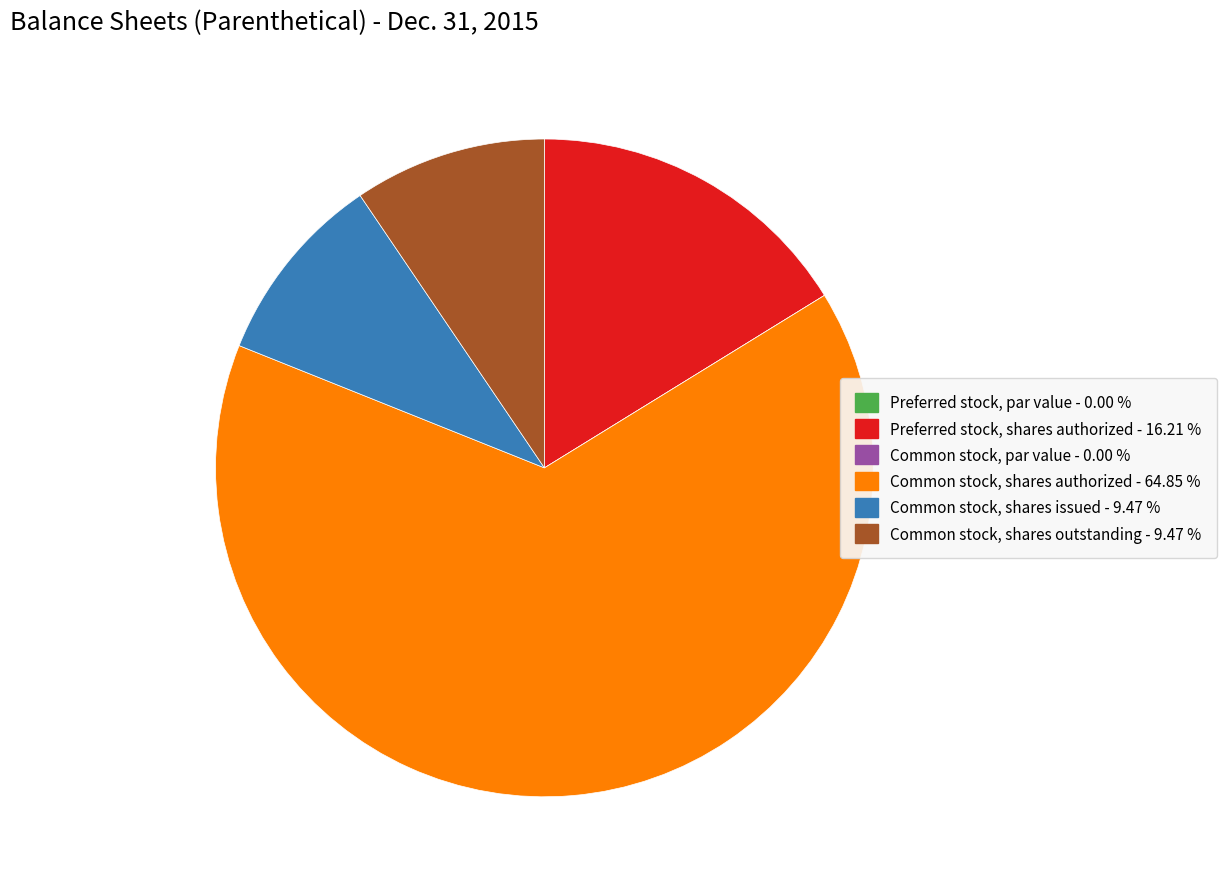

Combined, do Common stock, shares issued and Common stock, shares authorized account for over 50%?

Yes